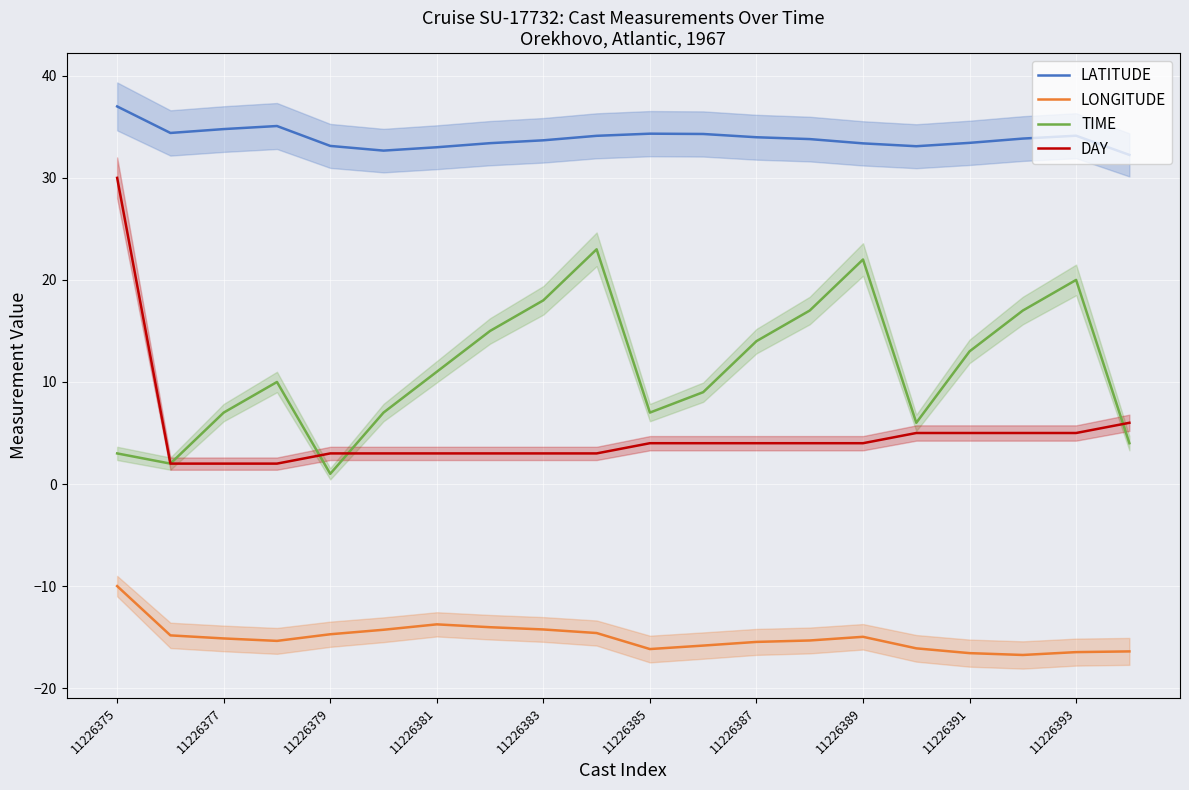

At how many categories does at least one series exceed -3?

20